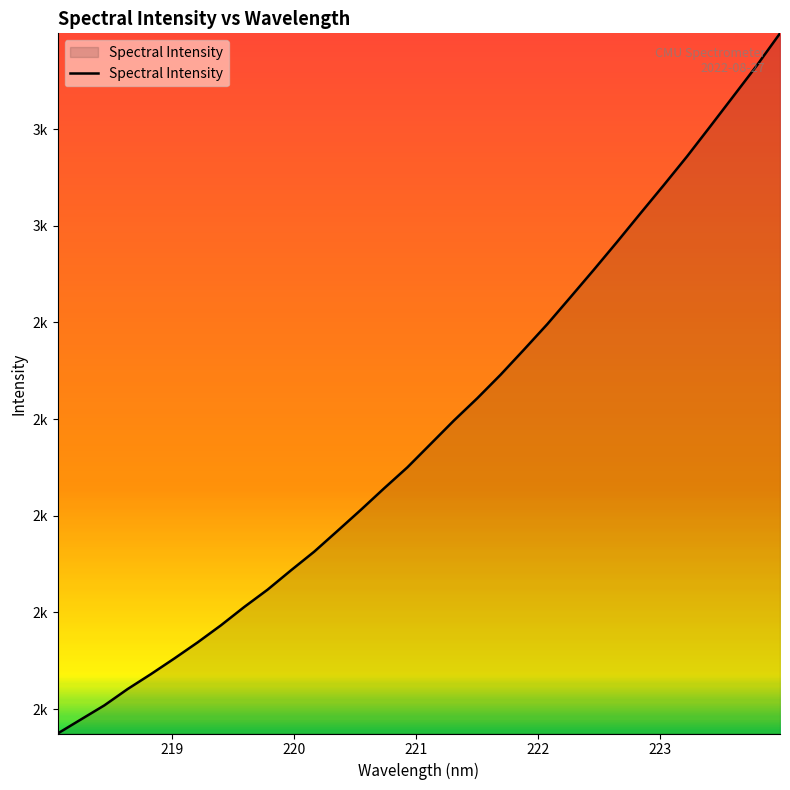

Does the chart have visible grid lines?

No